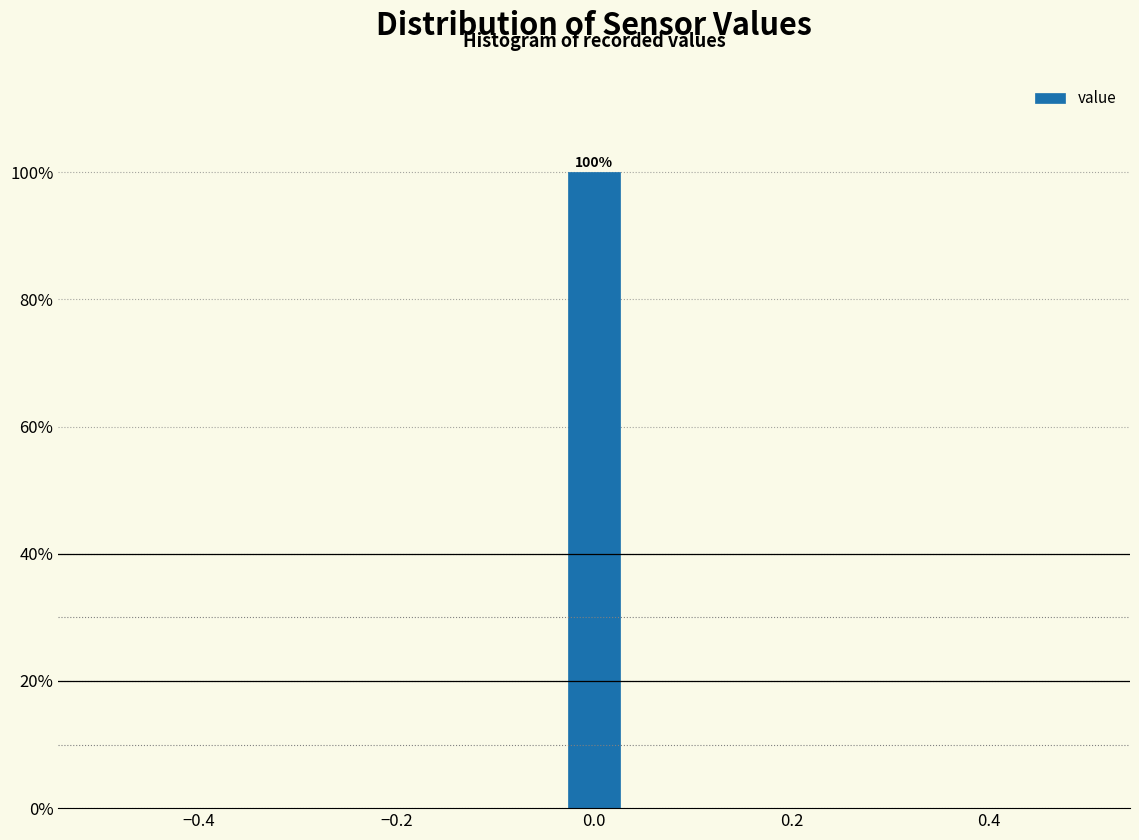

Read against the x-axis, roughly where is the centre of the tallest bar?

0.00